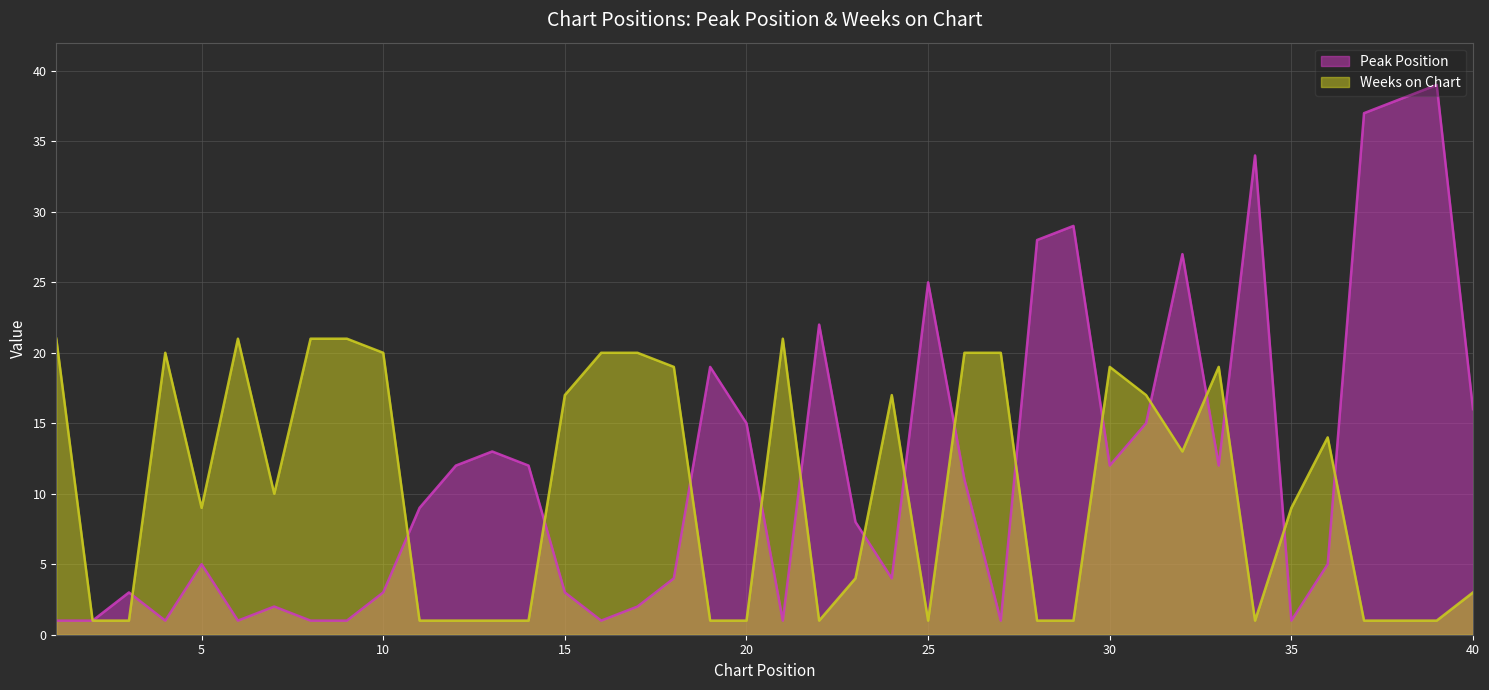

Where does the Weeks on Chart series first go above 10?

1